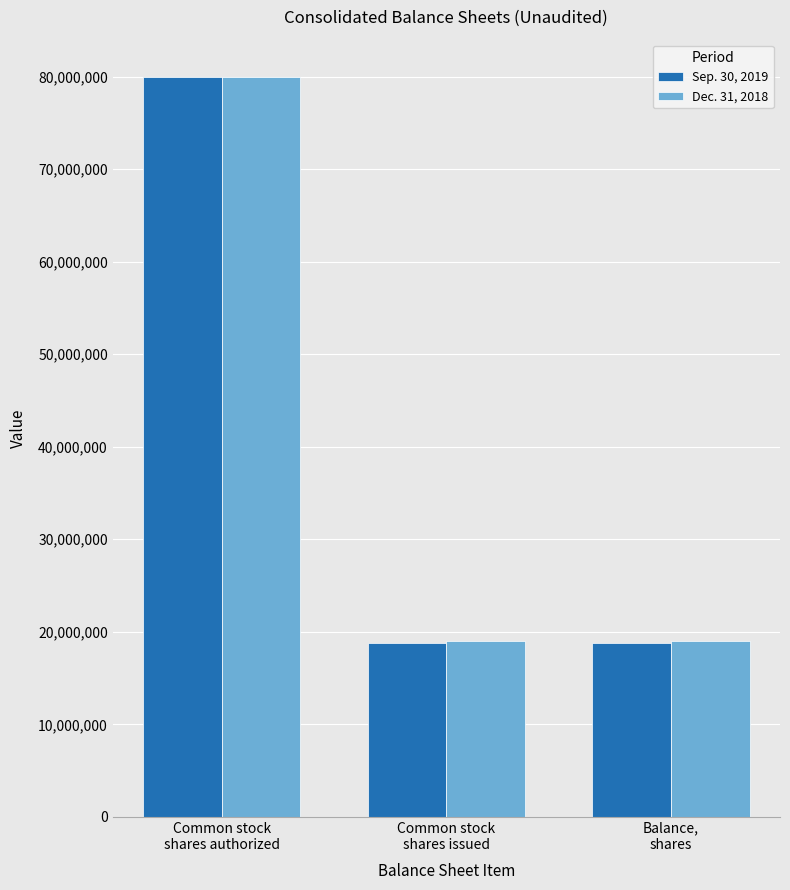

Rank the series by their average value, from lowest to highest.

Sep. 30, 2019, Dec. 31, 2018